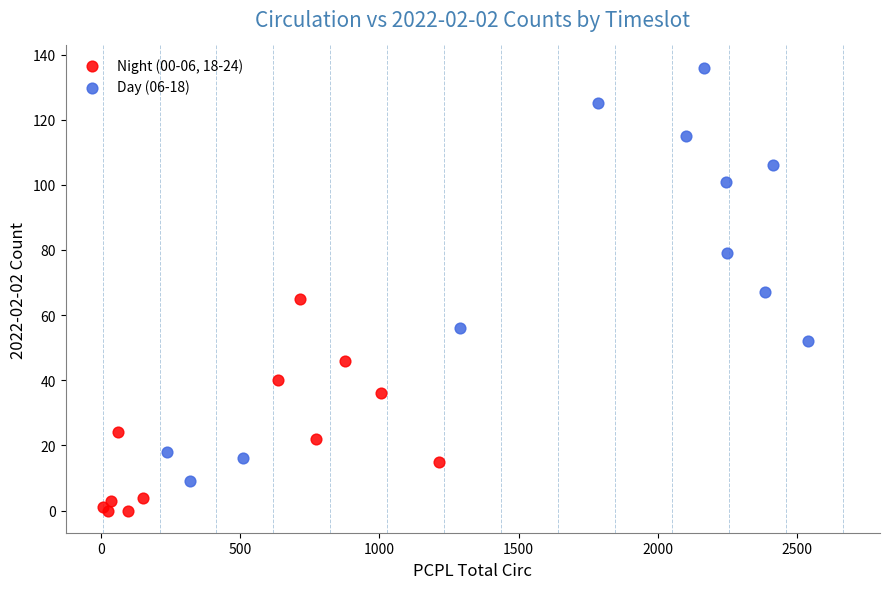

Which series has the largest Y range (max minus min)?

Day (06-18)